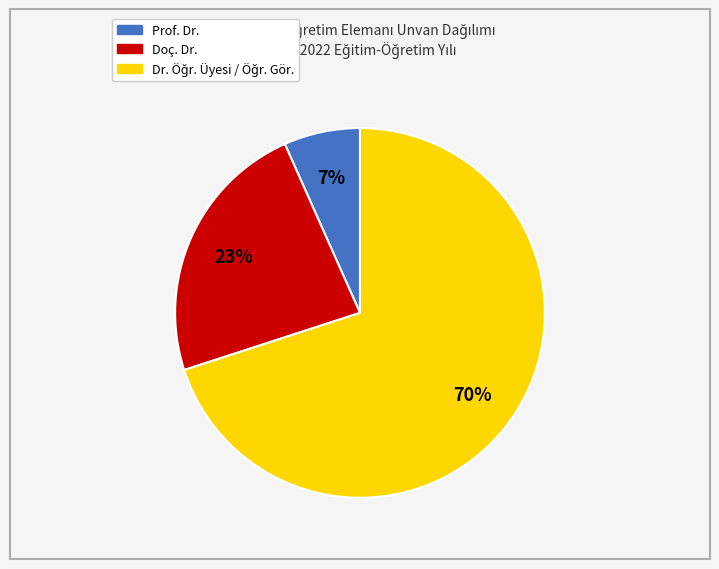

Combined, do Doç. Dr. and Prof. Dr. account for over 50%?

No